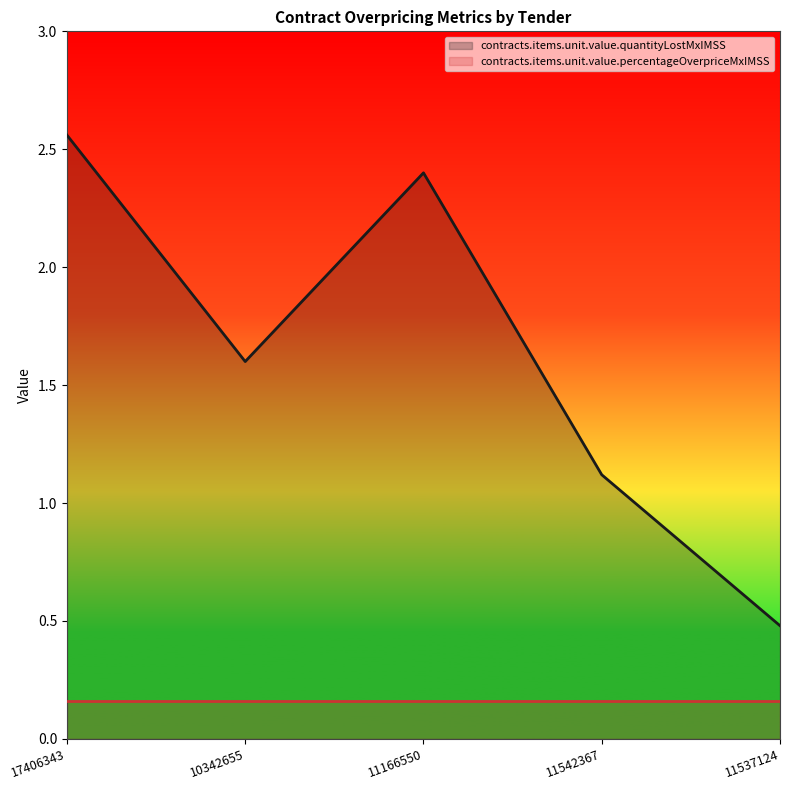

Rank the categories by value from lowest to highest.

11537124, 11542367, 10342655, 11166550, 17406343